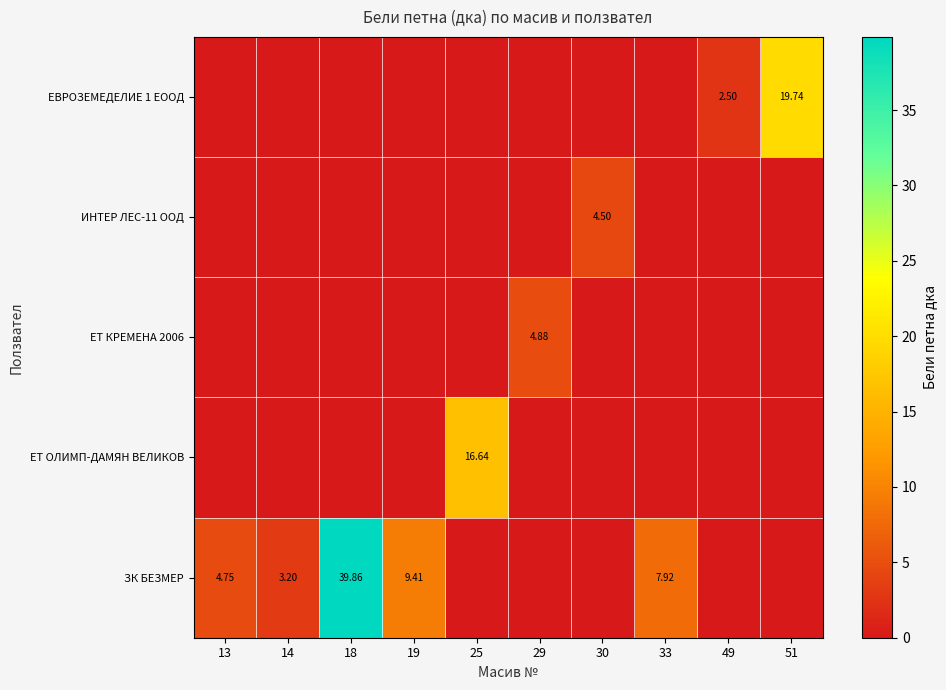

Which series has the largest total across all categories?

ЗК БЕЗМЕР